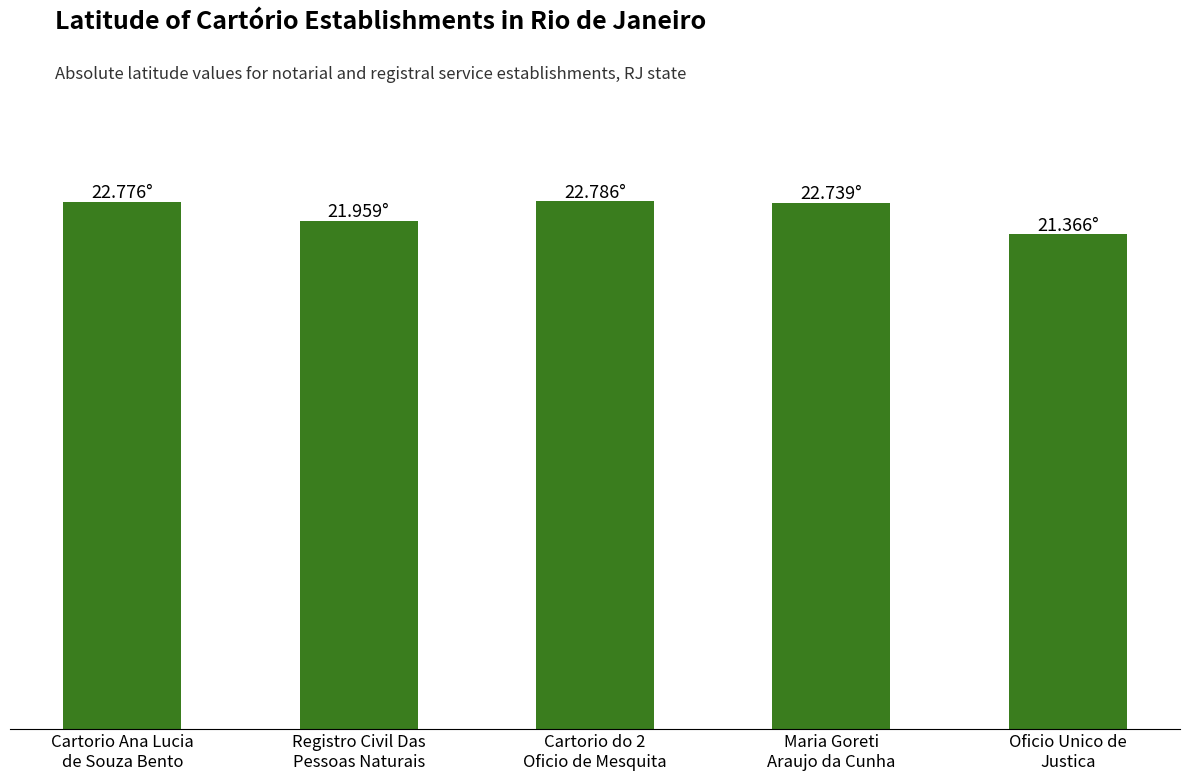

What is the maximum value shown in the chart?

22.8